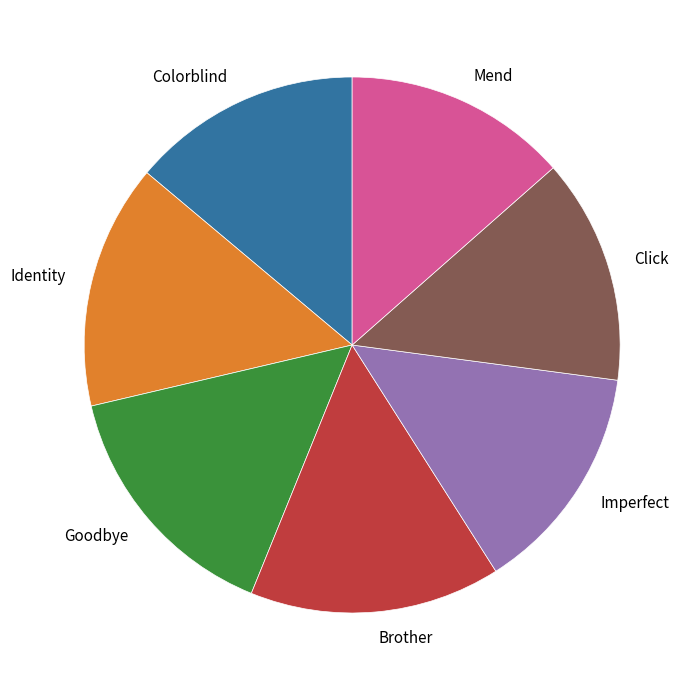

Which has a higher value, Imperfect or Goodbye?

Goodbye